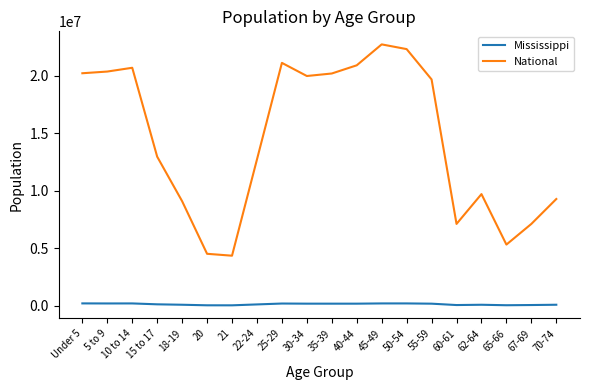

True or false: National and Mississippi intersect in this chart.

False